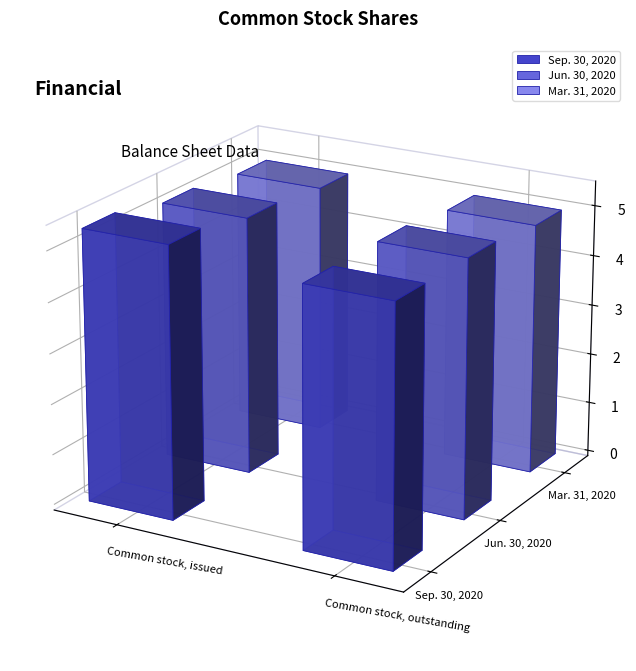

What is the greatest value displayed?

537732553